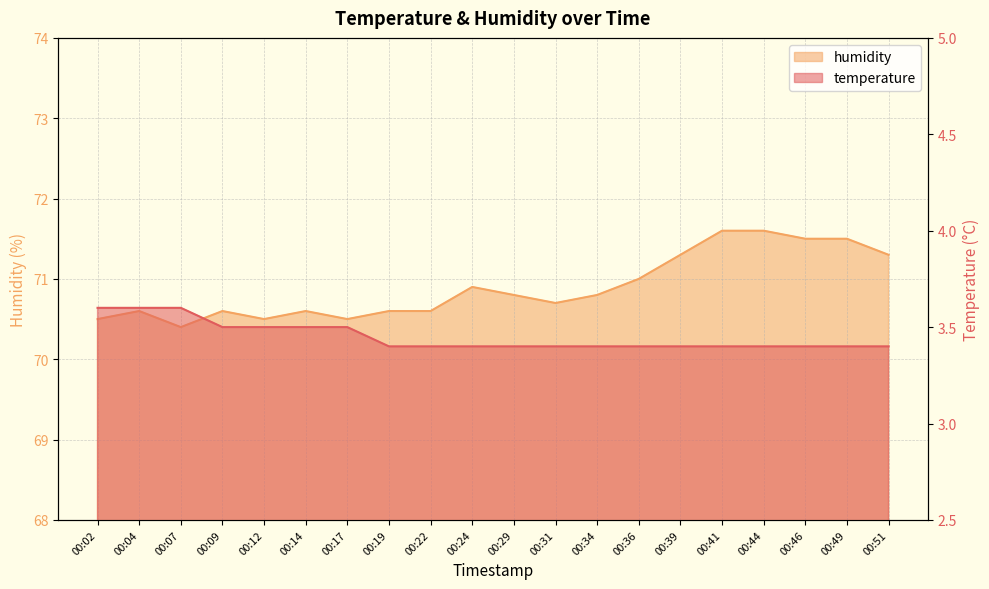

Reading left to right, what are all the values shown in this chart?

temperature: 00:02=3.6	00:04=3.6	00:07=3.6	00:09=3.5	00:12=3.5	00:14=3.5	00:17=3.5	00:19=3.4	00:22=3.4	00:24=3.4	00:29=3.4	00:31=3.4	00:34=3.4	00:36=3.4	00:39=3.4	00:41=3.4	00:44=3.4	00:46=3.4	00:49=3.4	00:51=3.4
humidity: 00:02=70.5	00:04=70.6	00:07=70.4	00:09=70.6	00:12=70.5	00:14=70.6	00:17=70.5	00:19=70.6	00:22=70.6	00:24=70.9	00:29=70.8	00:31=70.7	00:34=70.8	00:36=71.0	00:39=71.3	00:41=71.6	00:44=71.6	00:46=71.5	00:49=71.5	00:51=71.3